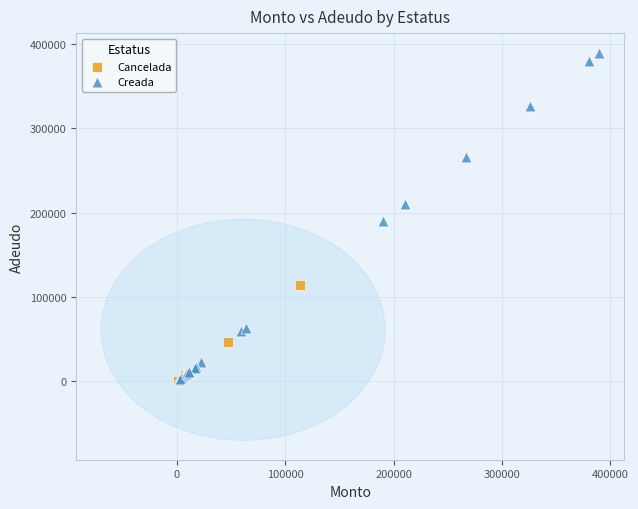

Which series contains the highest Y value?

Creada